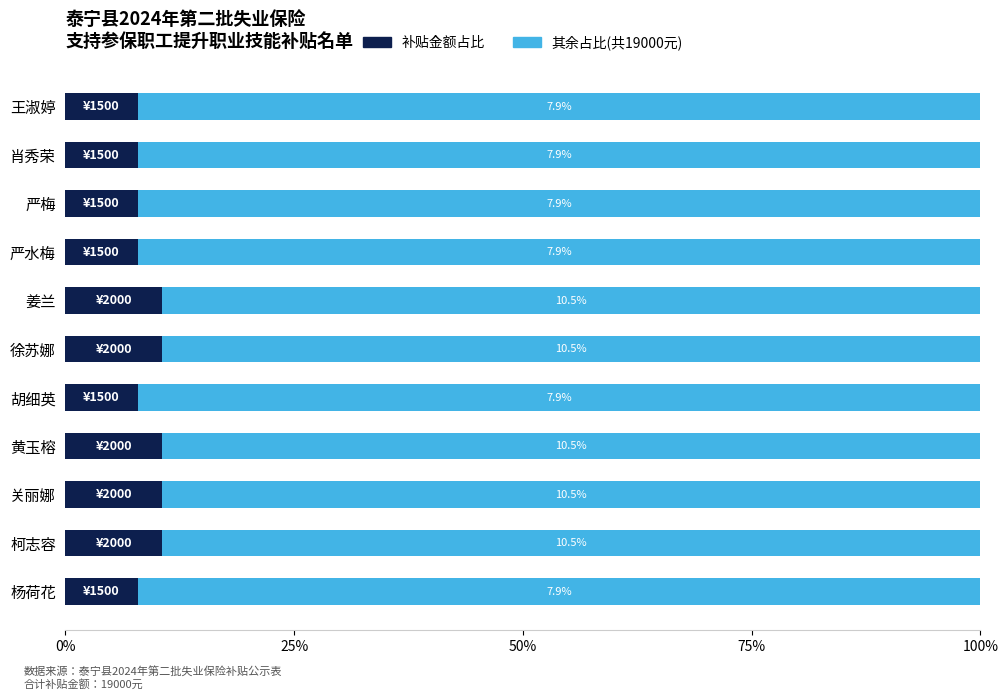

What is the total value across all series at 严梅?

100.0